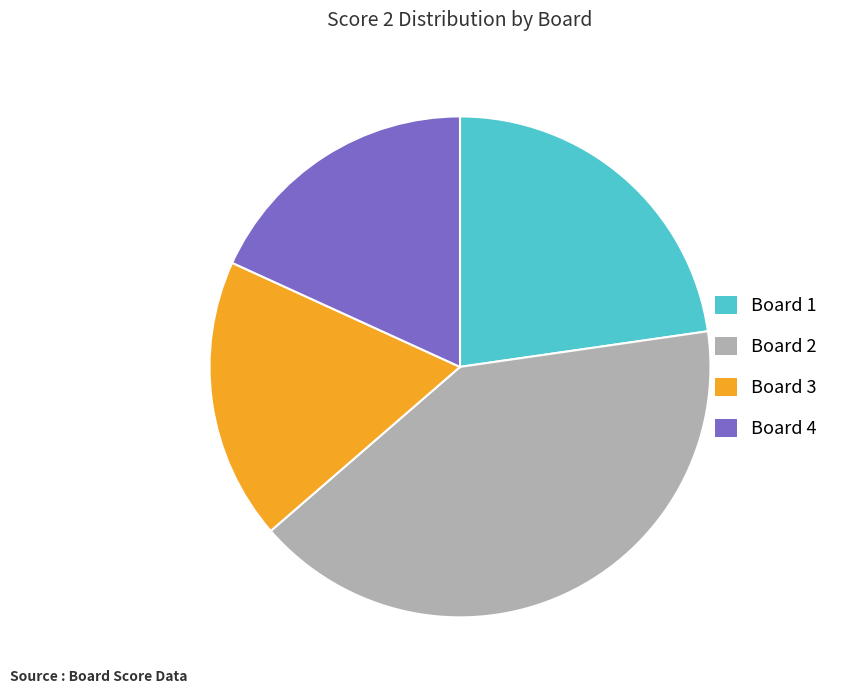

What is the ratio of the value at Board 2 to the value at Board 1?

1.8